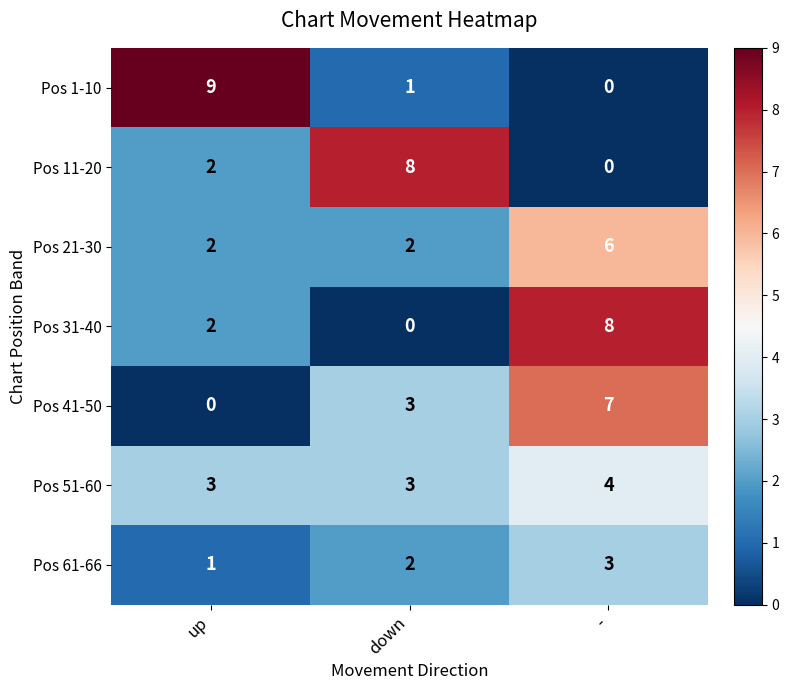

Is it true that Pos 41-50 equals 0 at up?

True